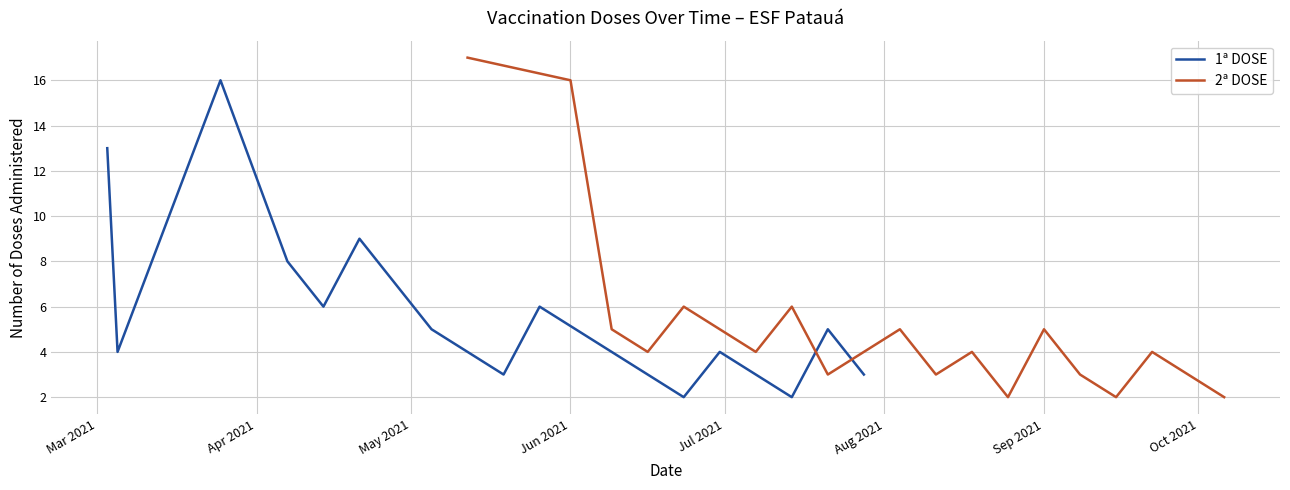

How many distinct data groups are displayed?

2